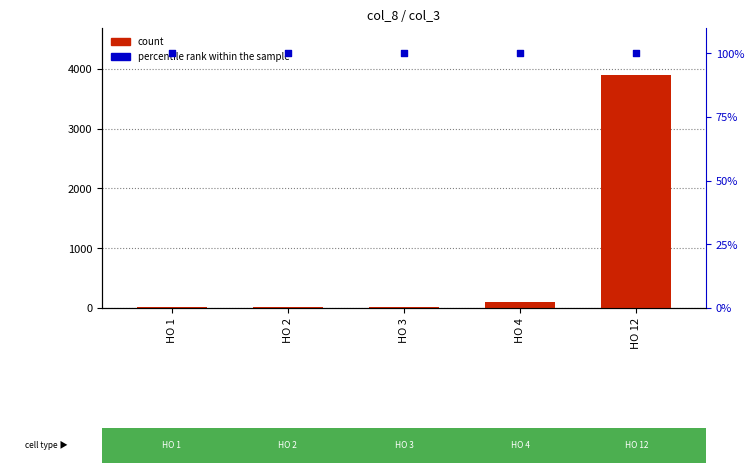

What are all the series names shown in the legend?

count, percentile rank within the sample